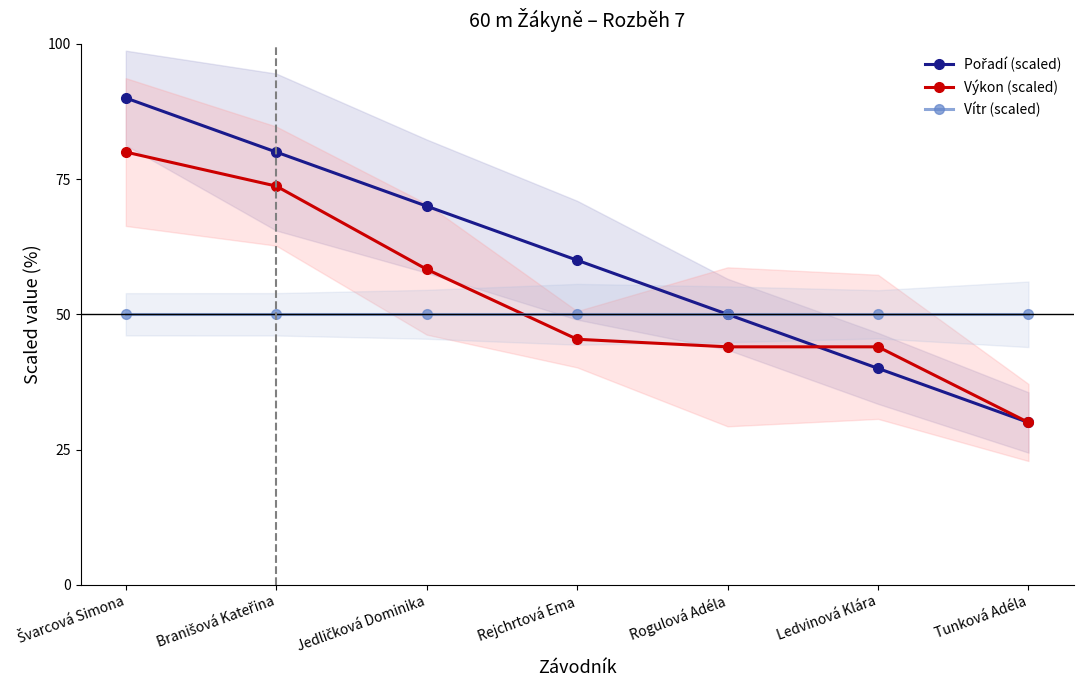

How many values in the Pořadí (scaled) series exceed 60?

3